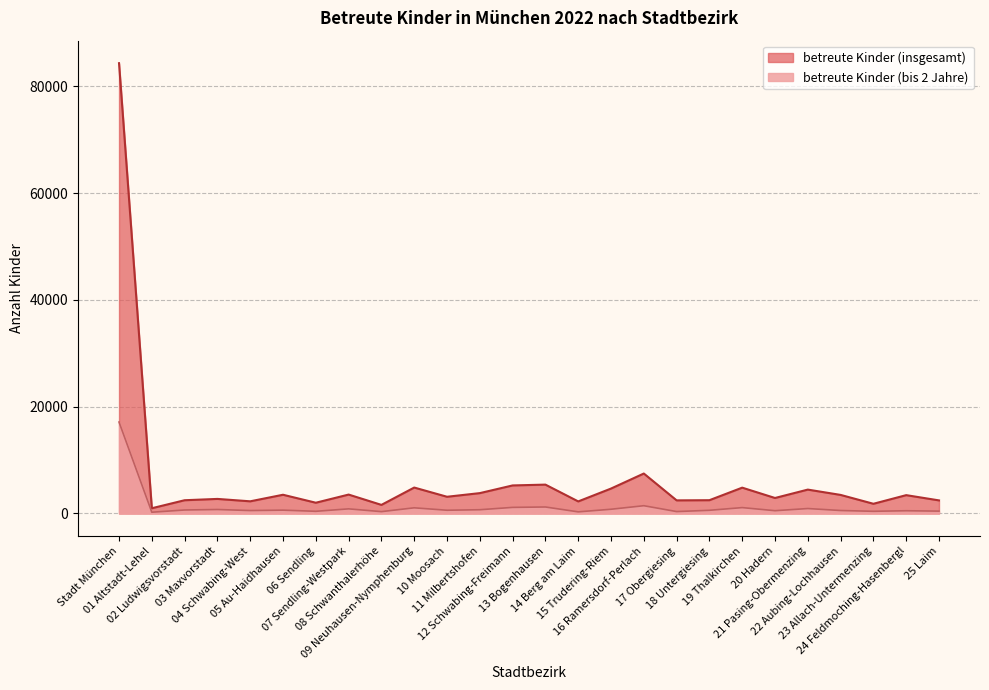

At how many categories does at least one series exceed 53458?

1